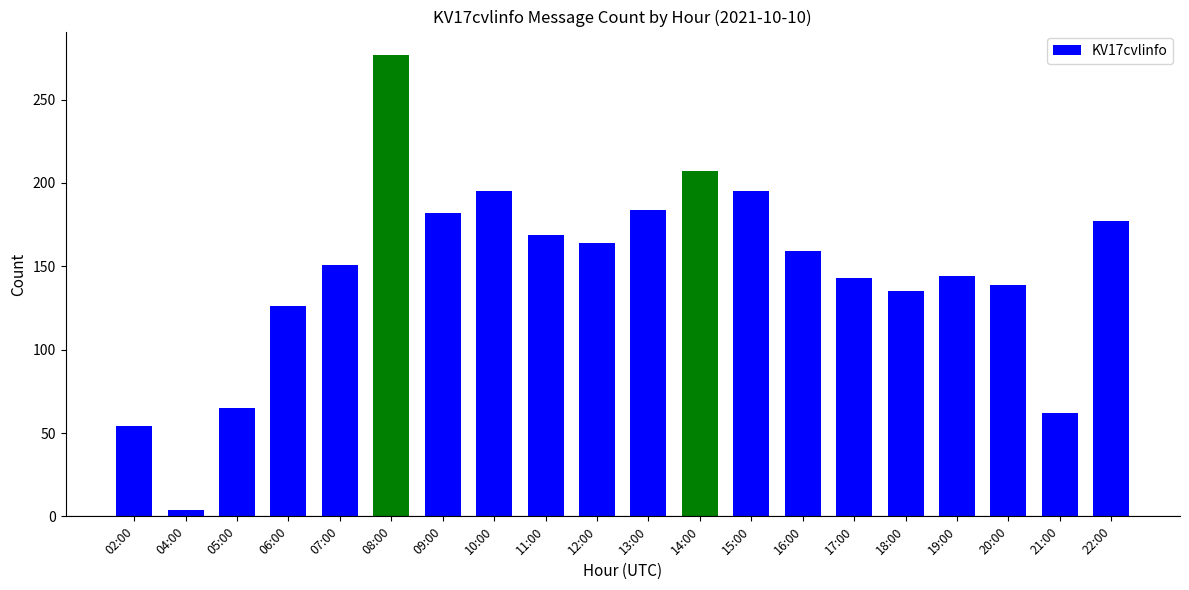

What is the difference between the maximum and minimum values?

273